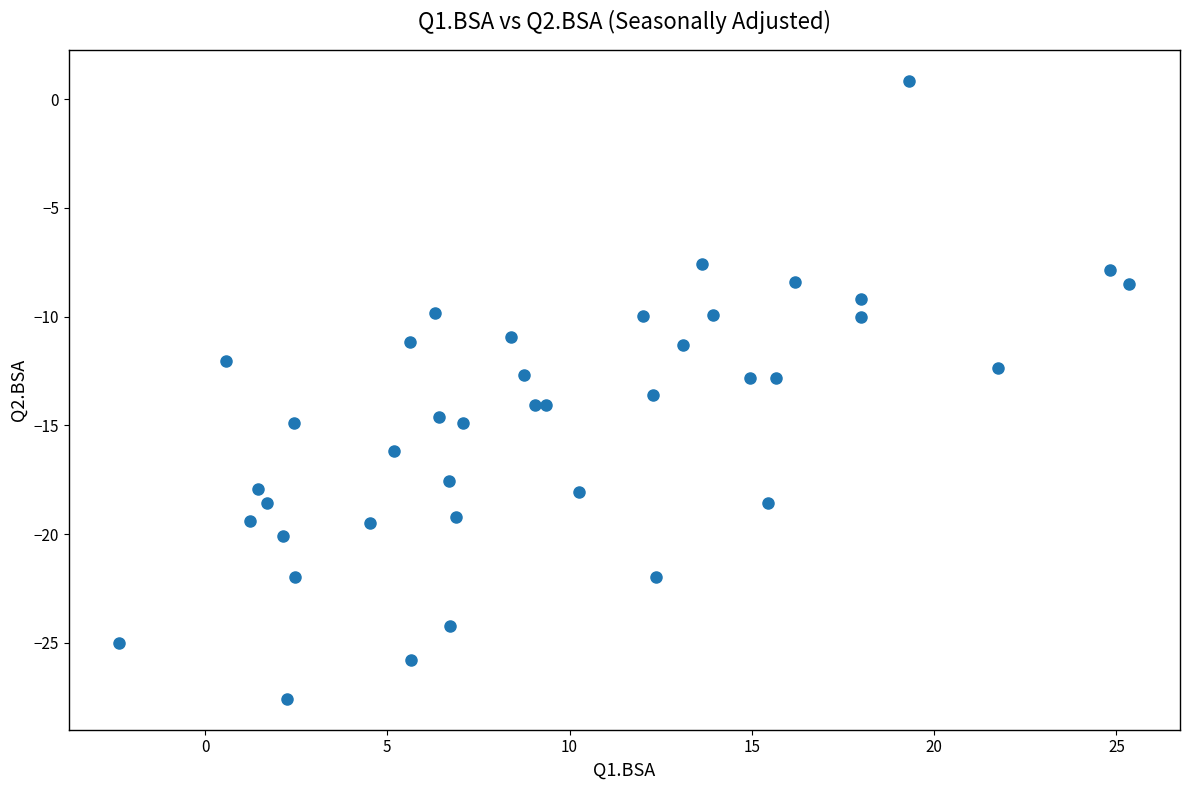

What is the range of Y values (max minus min)?

28.4